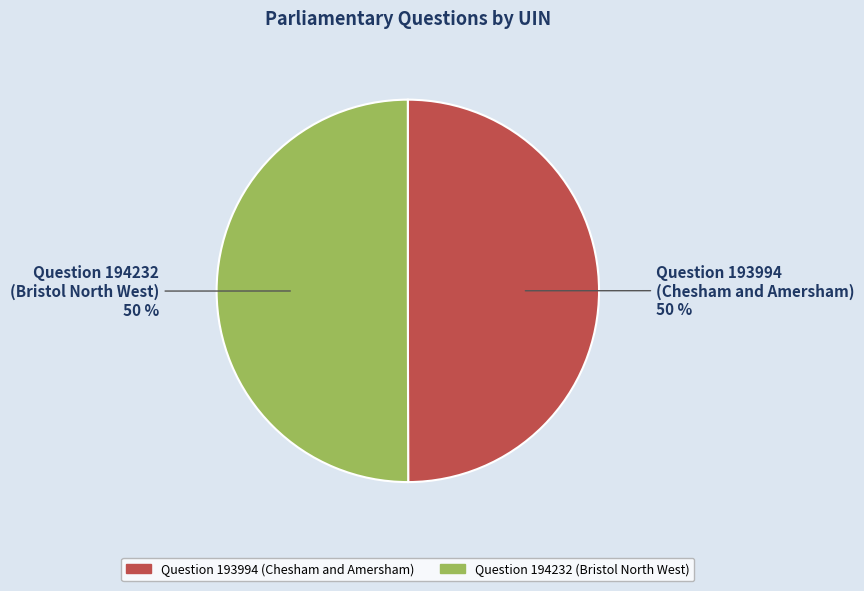

What is the ratio of the value at Question 194232 (Bristol North West) to the value at Question 193994 (Chesham and Amersham)?

1.0